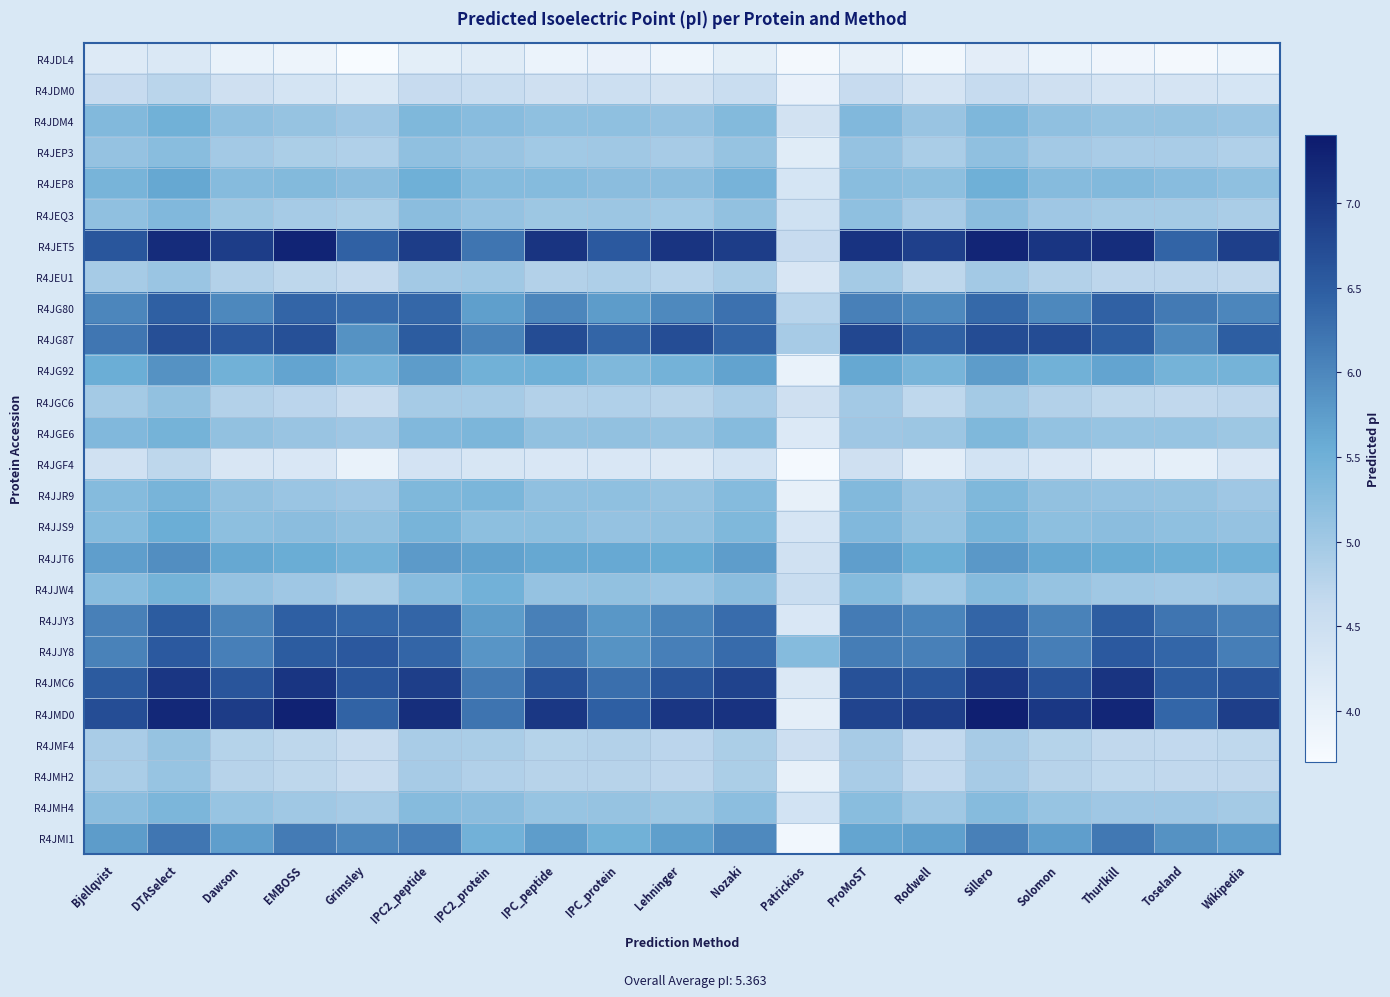

Between IPC_protein and Thurlkill, which series saw the biggest shift?

R4JMD0